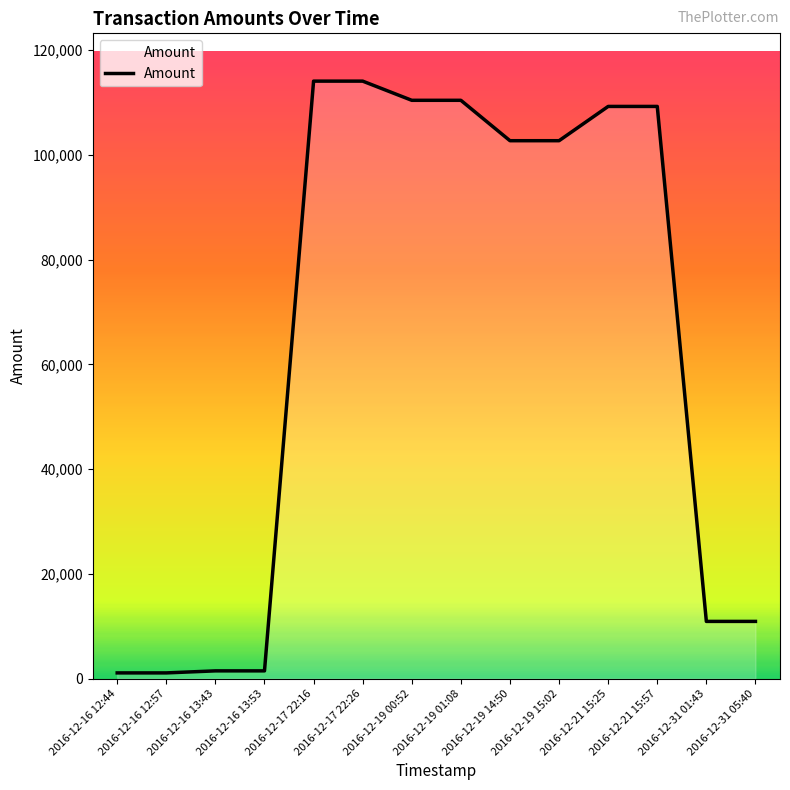

True or false: the data shows 114084 at 2016-12-17 22:16.

True